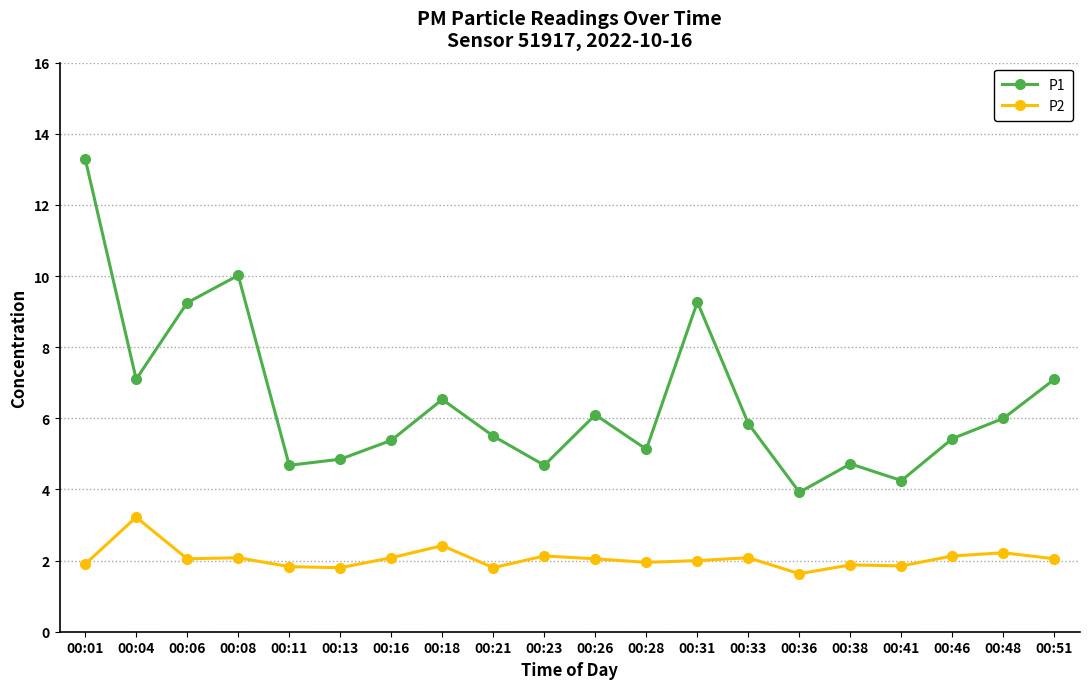

True or false: P1 and P2 cross at least once.

False